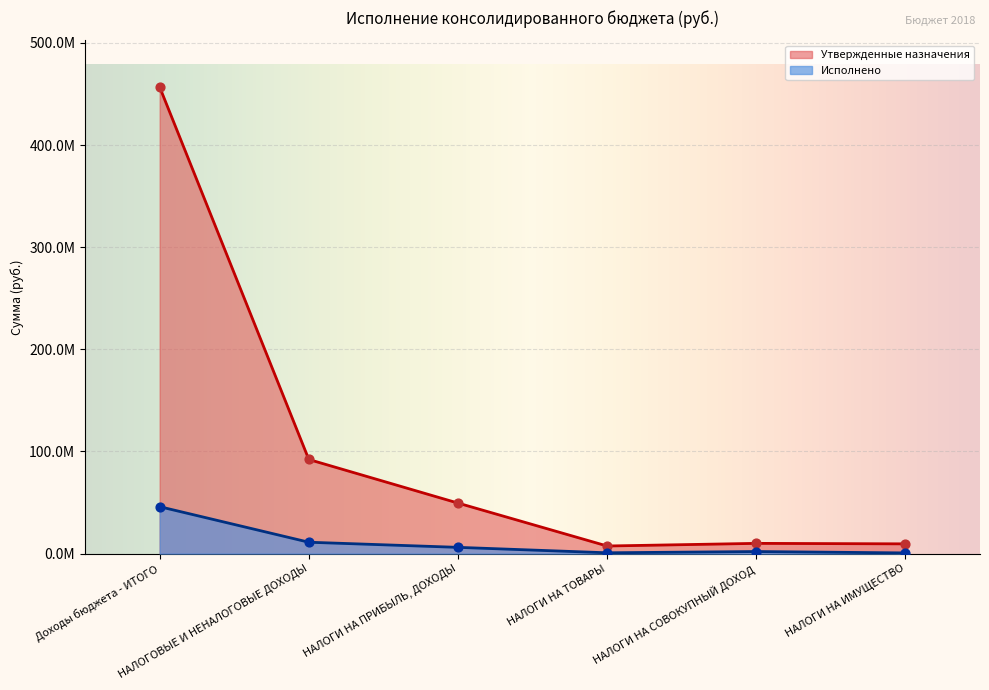

At which category is the sum across all series the highest?

Доходы бюджета - ИТОГО